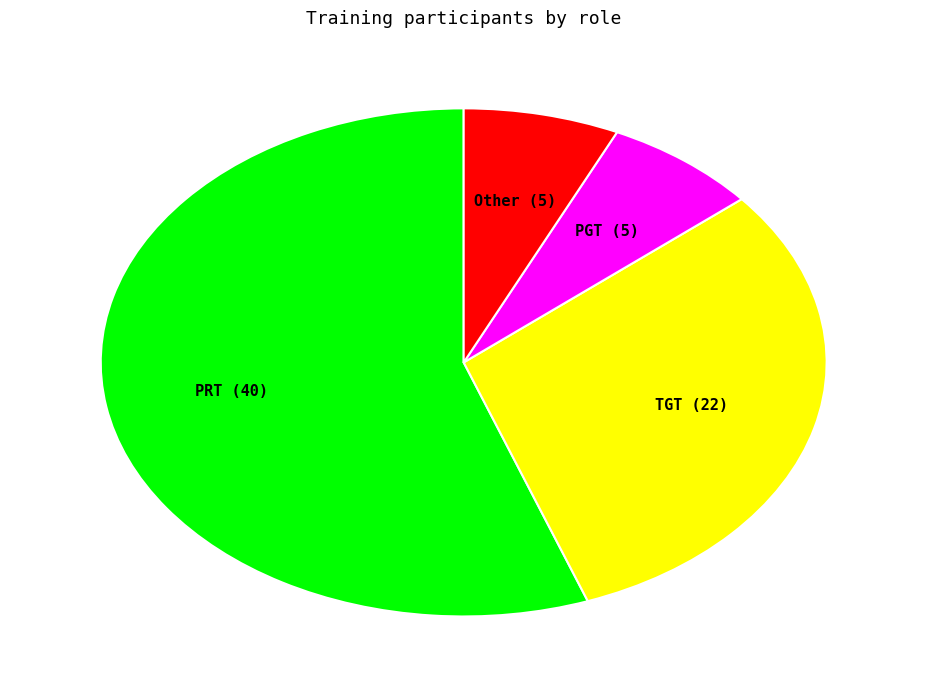

Is the sum of PRT and PGT greater than half?

Yes